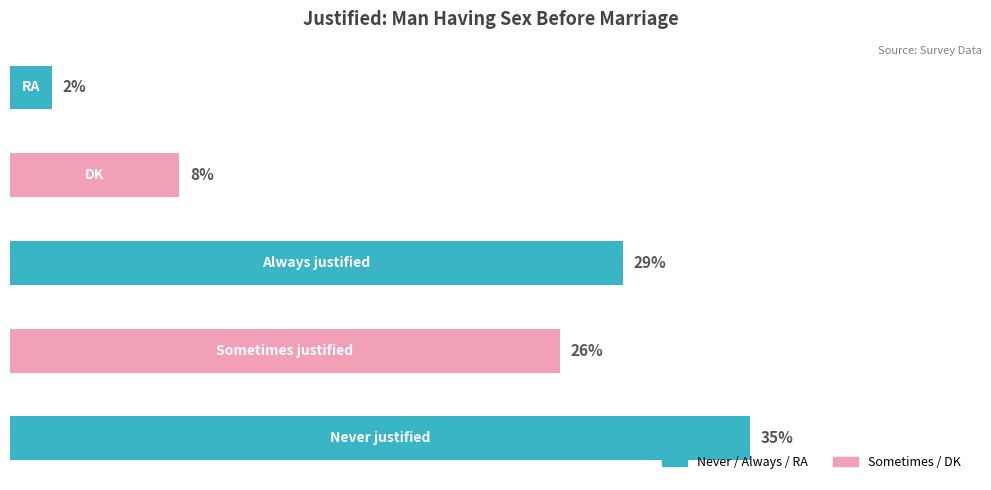

Are the bars horizontal?

Yes